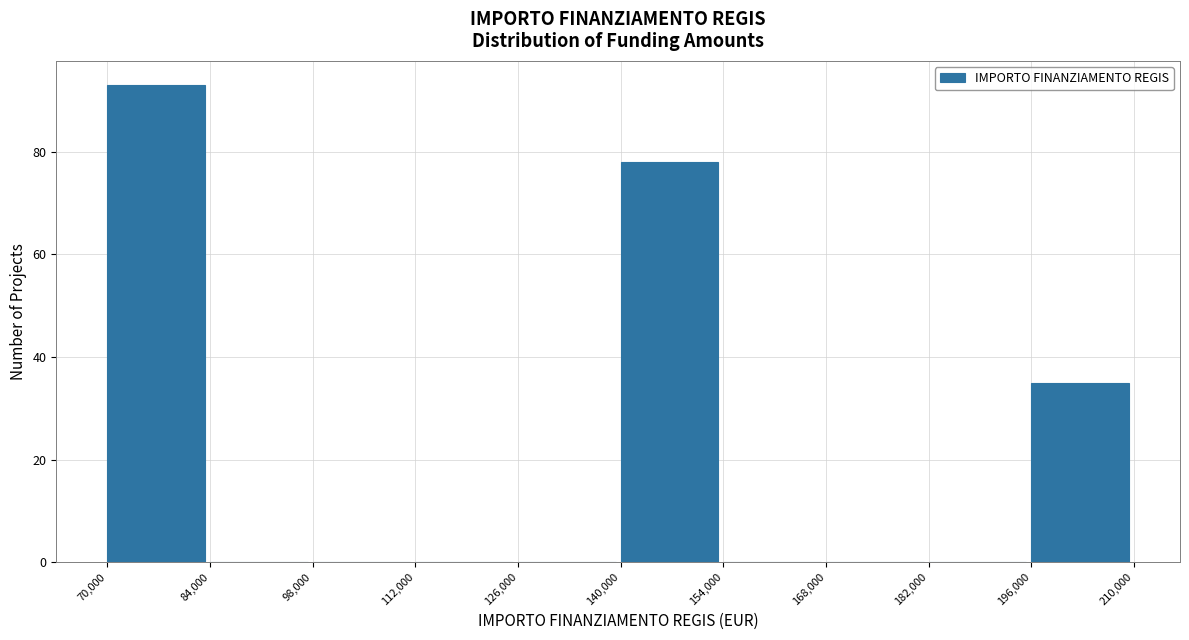

How tall is the bar that spans 196,000 to 210,000 on the x-axis? The values are not printed on the chart, so give them approximately, as read against the axis.

36